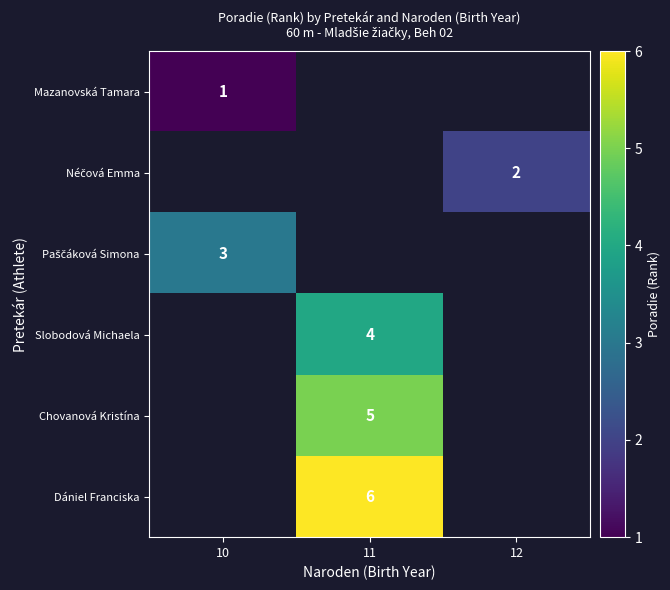

True or false: Slobodová Michaela has a value of 7 at 11.

False